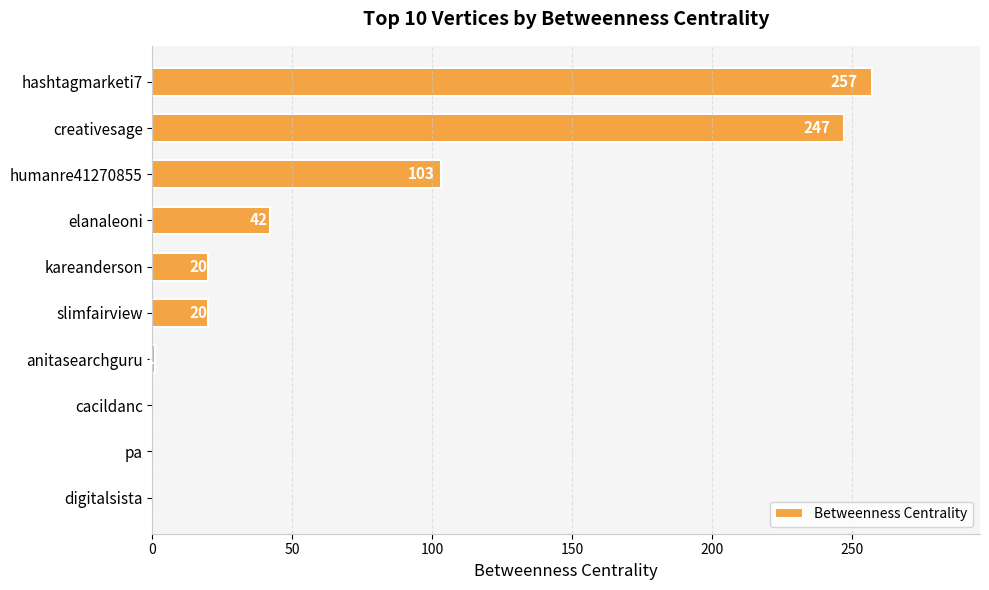

The chart shows a value of 90 at digitalsista. True or false?

False